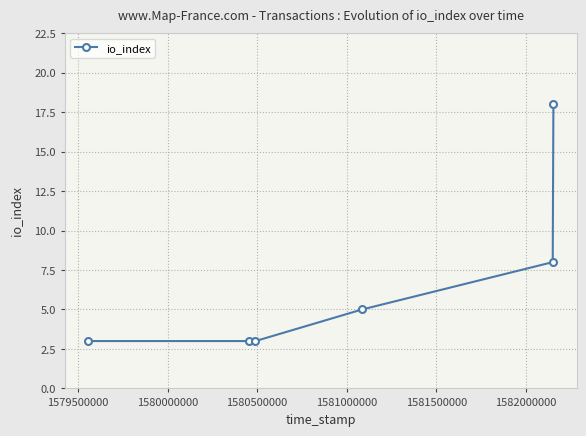

What is the maximum value shown in the chart?

18